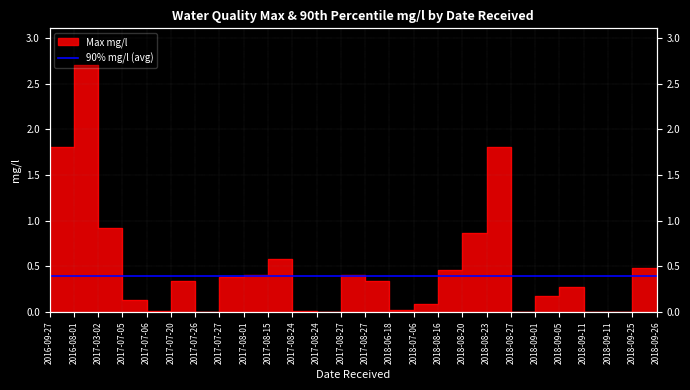

At which label is the value closest to 1?

2017-07-05